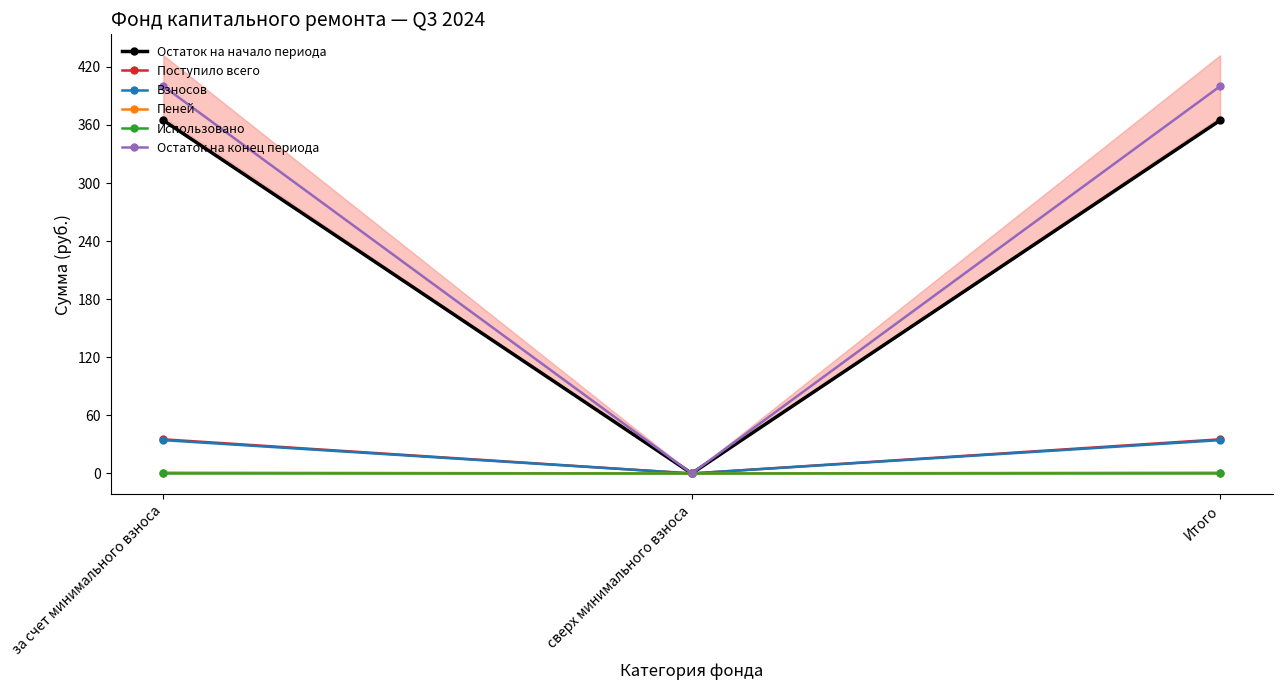

Read the Взносов value at Итого.

34.4